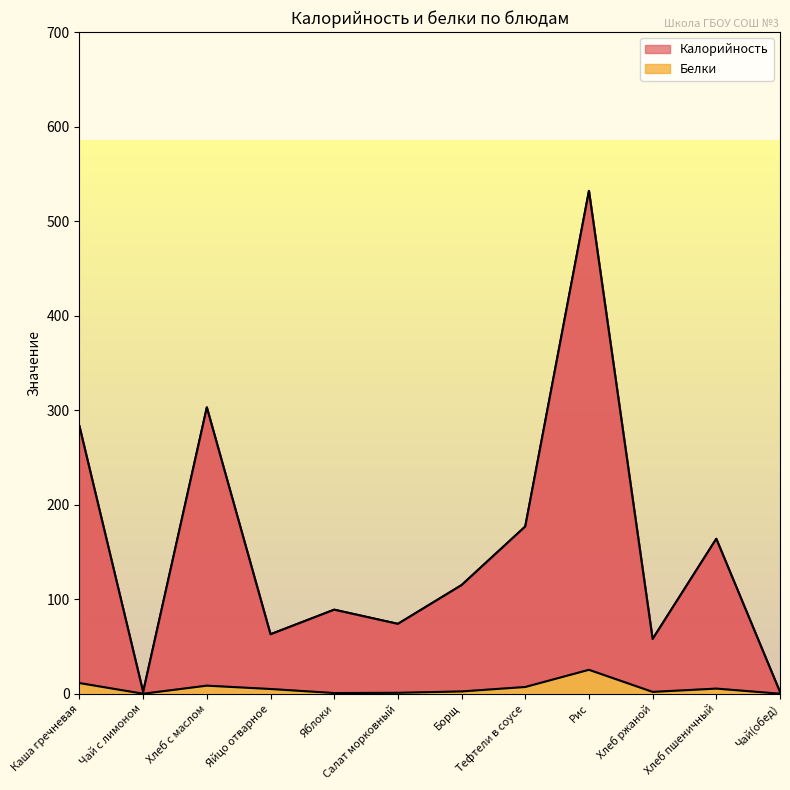

At which label is Калорийность closest to 267?

Каша гречневая